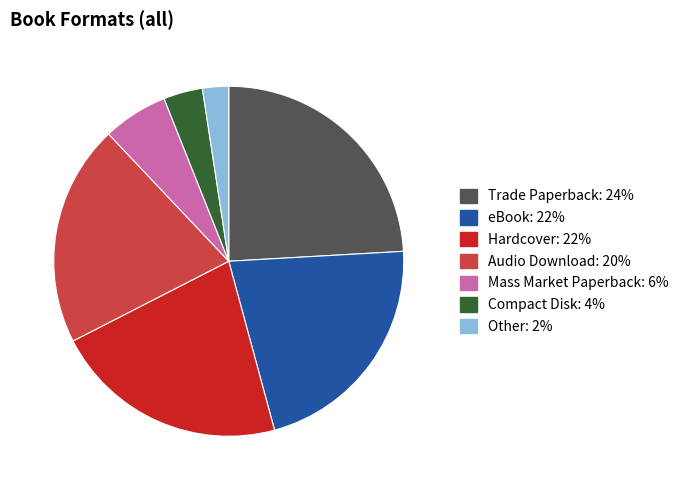

Combined, do Mass Market Paperback and eBook account for over 50%?

No